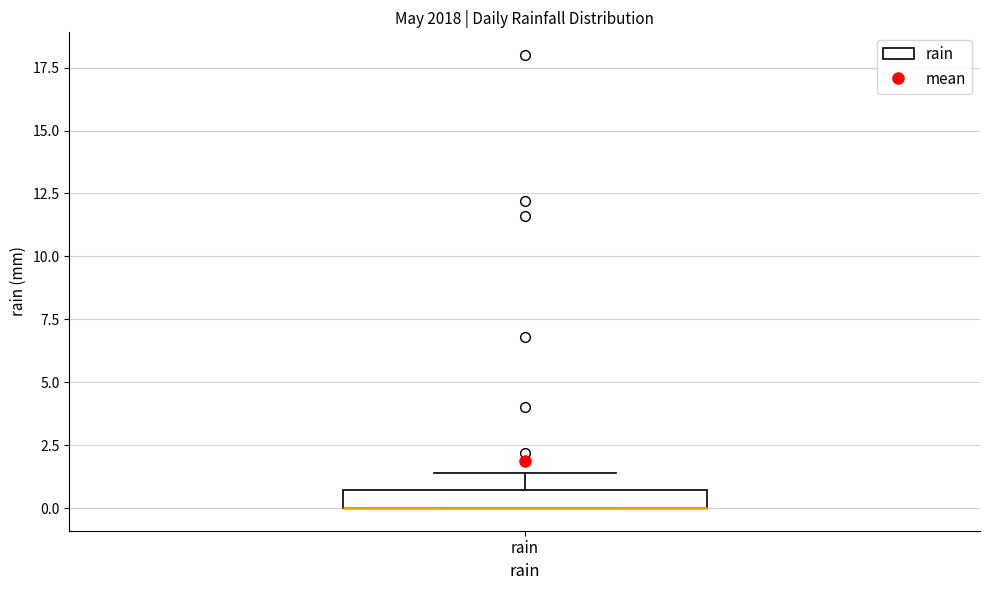

Where is the upper edge of the box for rain on the y-axis? The values are not printed on the chart, so give them approximately, as read against the axis.

0.5